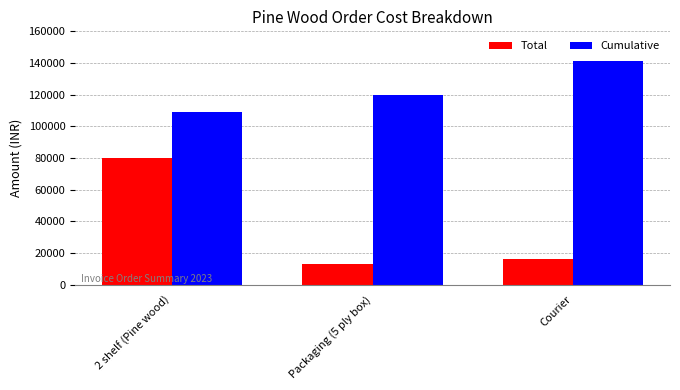

Is it true that Total equals 4474 at Courier?

False